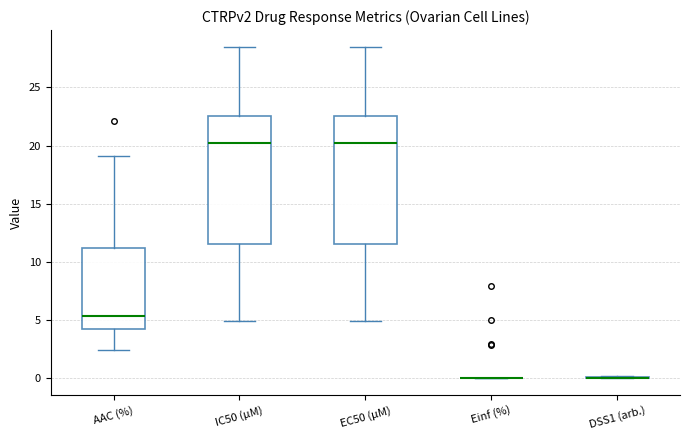

Reading left to right, transcribe this box plot: for each box, give where its median line is, the range the box spans, and where its two whiskers end, as read against the y-axis. The values are not printed on the chart, so give them approximately, as read against the axis.

AAC (%): median 5.5, box 4.0 to 11.0, whiskers 2.5 to 19.0
IC50 (µM): median 20.5, box 11.5 to 22.5, whiskers 5.0 to 28.5
EC50 (µM): median 20.5, box 11.5 to 22.5, whiskers 5.0 to 28.5
Einf (%): box collapsed to a line at 0.0, whiskers 0.0 to 0.0
DSS1 (arb.): box collapsed to a line at 0.0, whiskers 0.0 to 0.0